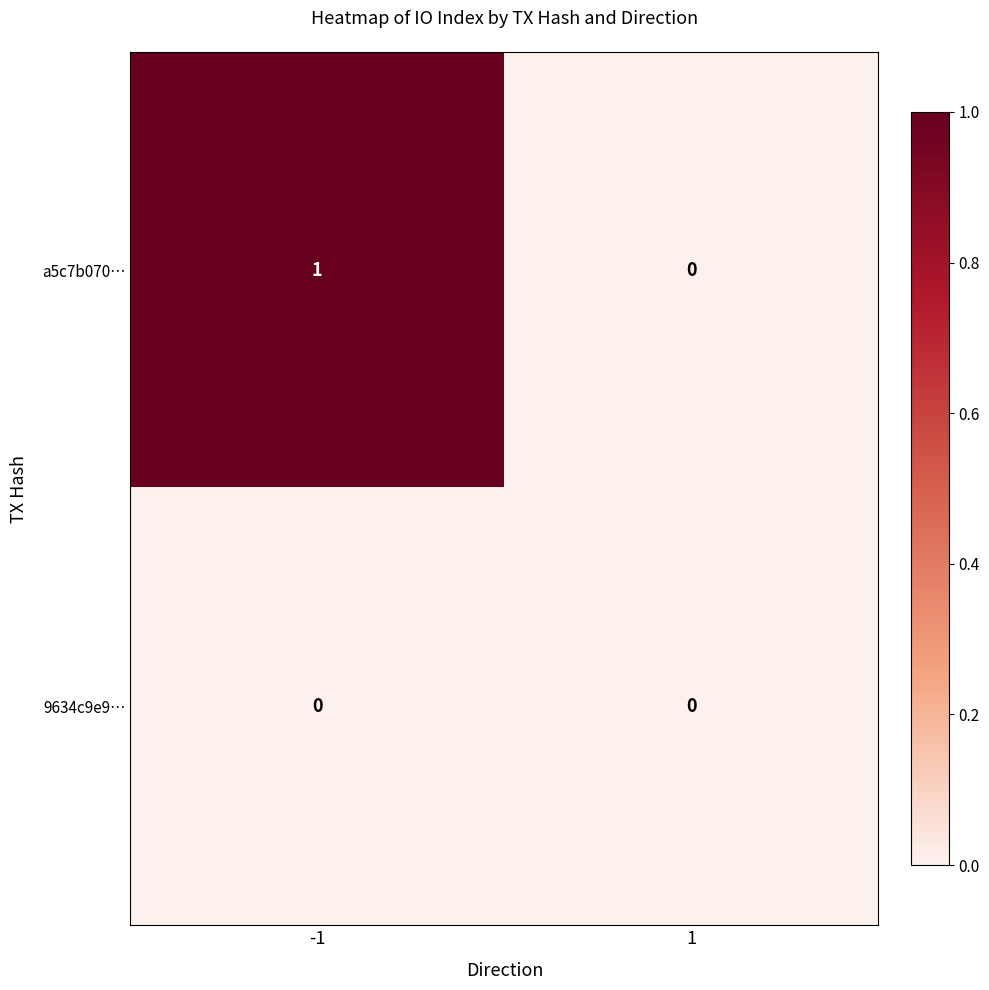

True or false: a5c7b070… has a value of 0 at 1.

True